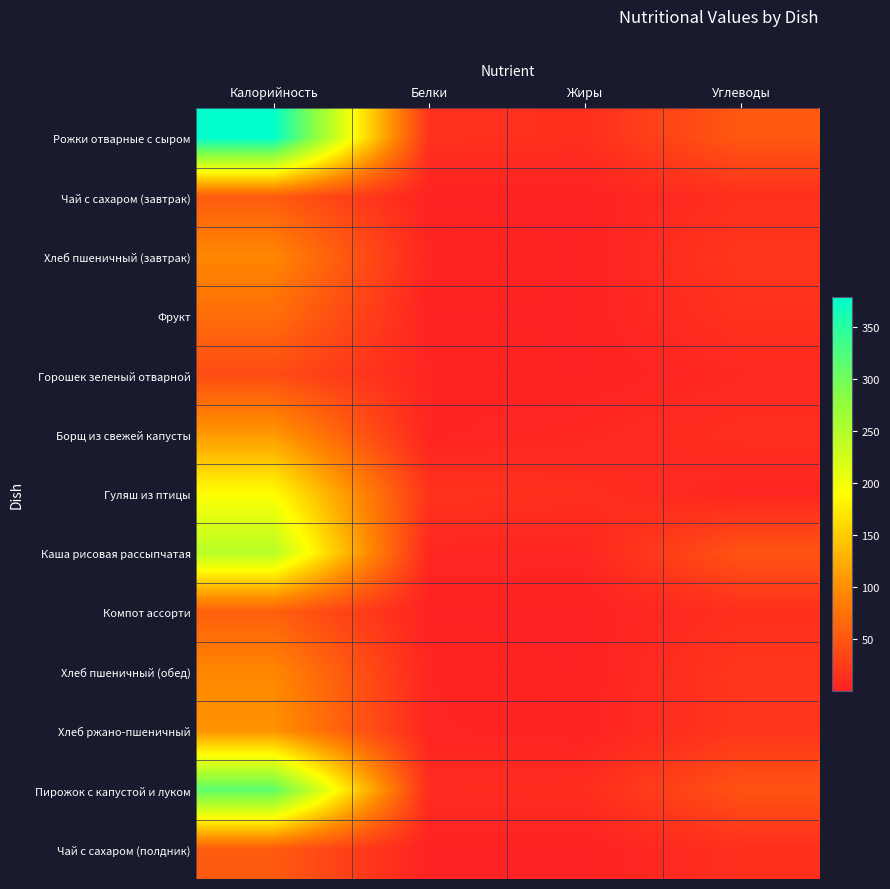

Reading left to right, list all the values displayed in this chart.

Рожки отварные с сыром: Калорийность=379.3	Белки=15.2	Жиры=12.6	Углеводы=50.8
Чай с сахаром (завтрак): Калорийность=53.4	Белки=0.2	Жиры=0.1	Углеводы=13.0
Хлеб пшеничный (завтрак): Калорийность=94.0	Белки=3.0	Жиры=0.3	Углеводы=19.7
Фрукт: Калорийность=70.5	Белки=0.6	Жиры=0.6	Углеводы=14.7
Горошек зеленый отварной: Калорийность=40.0	Белки=3.1	Жиры=0.2	Углеводы=6.5
Борщ из свежей капусты: Калорийность=108.3	Белки=1.9	Жиры=5.8	Углеводы=12.1
Гуляш из птицы: Калорийность=189.5	Белки=16.1	Жиры=11.9	Углеводы=3.7
Каша рисовая рассыпчатая: Калорийность=246.2	Белки=4.5	Жиры=4.3	Углеводы=47.4
Компот ассорти: Калорийность=57.2	Белки=0.2	Жиры=0.1	Углеводы=12.6
Хлеб пшеничный (обед): Калорийность=94.0	Белки=3.0	Жиры=0.3	Углеводы=19.7
Хлеб ржано-пшеничный: Калорийность=103.6	Белки=3.4	Жиры=1.3	Углеводы=19.3
Пирожок с капустой и луком: Калорийность=315.0	Белки=8.8	Жиры=10.7	Углеводы=45.8
Чай с сахаром (полдник): Калорийность=53.4	Белки=0.2	Жиры=0.1	Углеводы=13.0